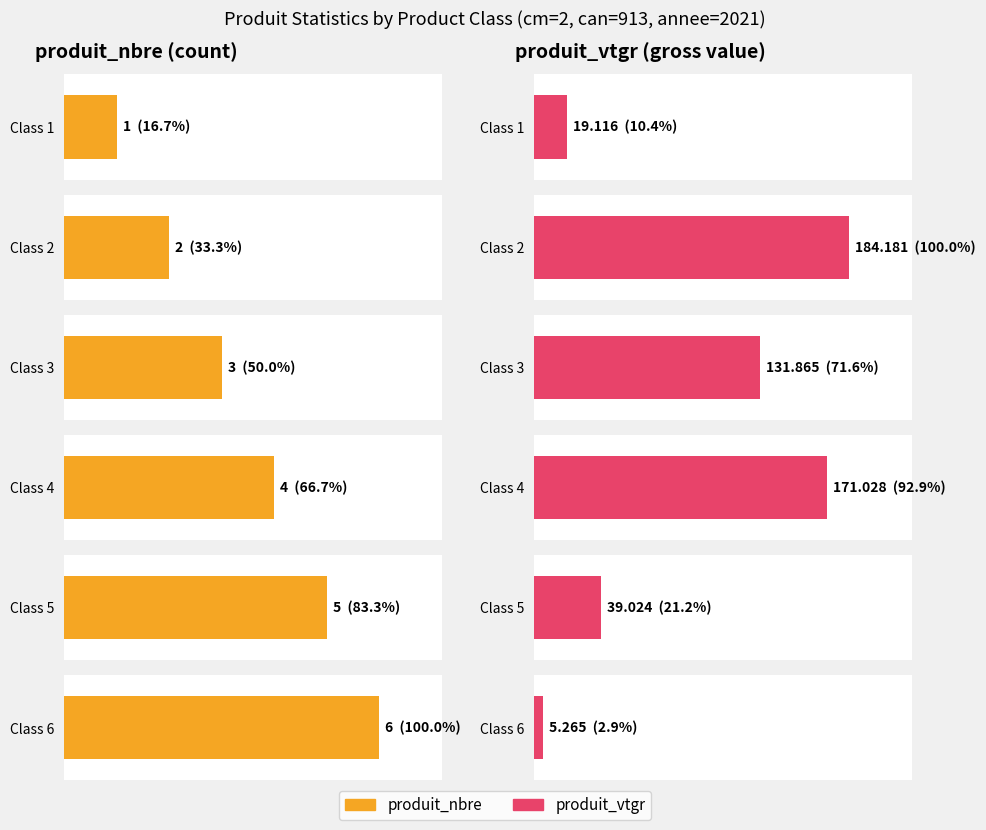

Count the number of categories in the chart.

6